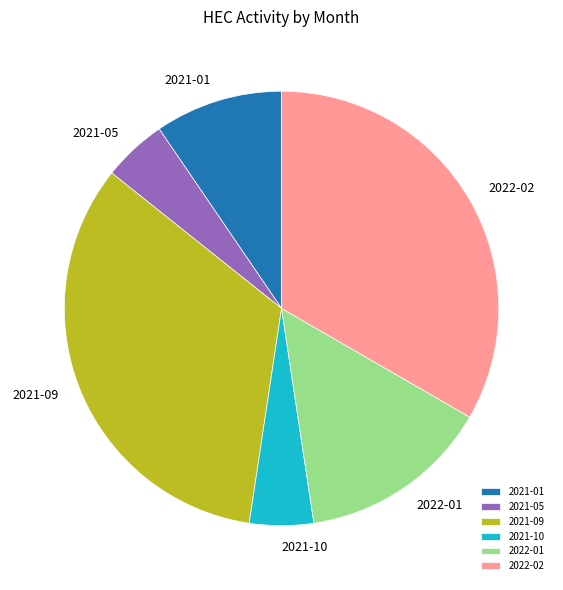

Combined, do 2021-01 and 2021-10 account for over 50%?

No